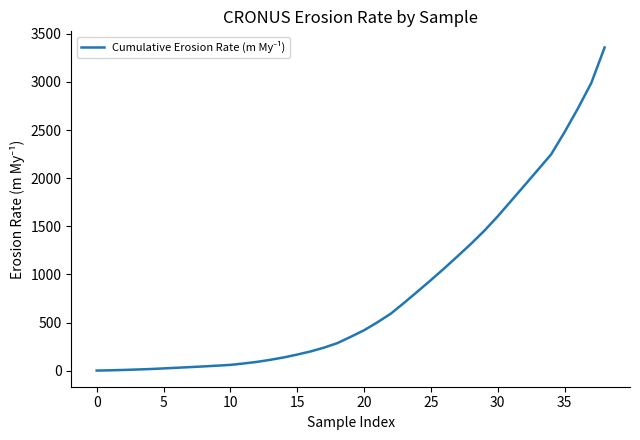

What is the maximum value shown in the chart?

3357.3